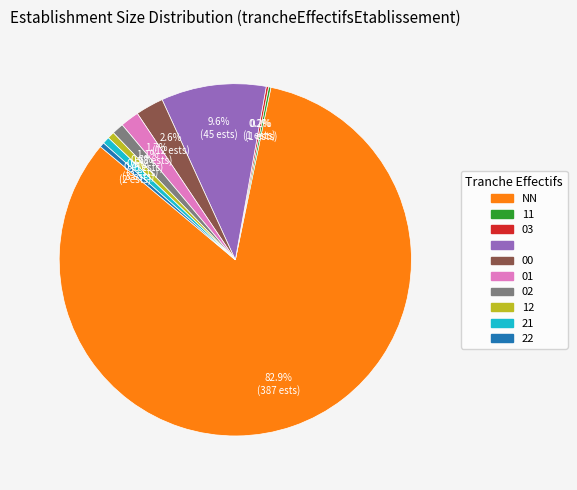

Is there a majority slice in this chart?

Yes